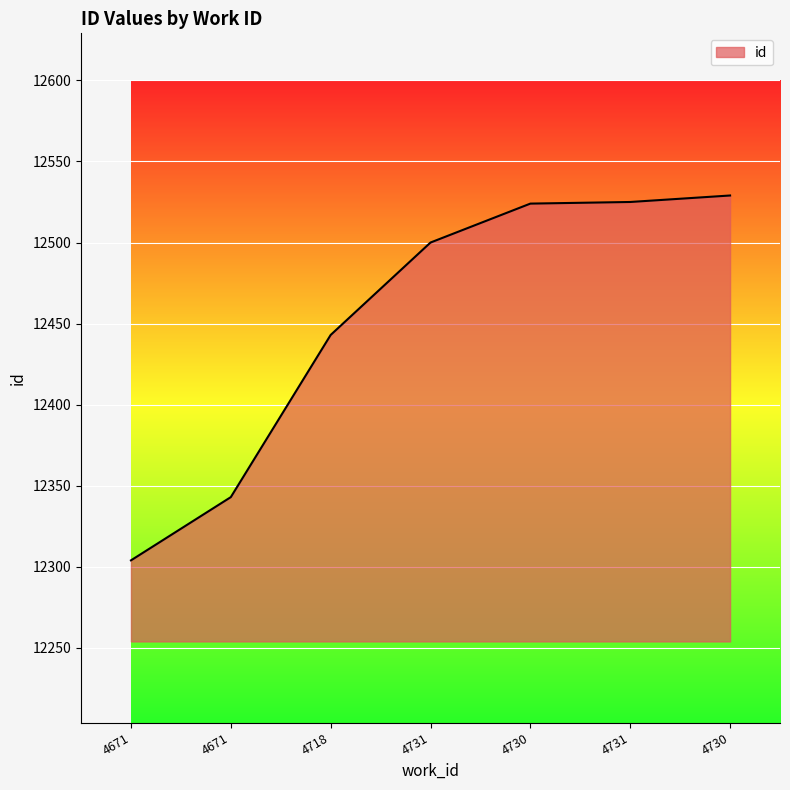

What is the greatest value displayed?

12529